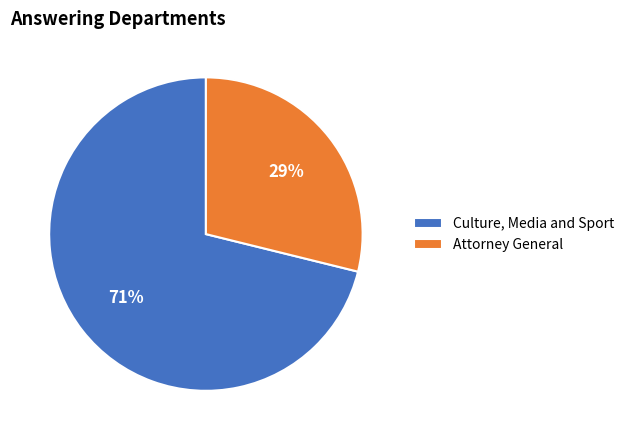

To the nearest percent, what is the difference between the largest and smallest slice percentages?

42%